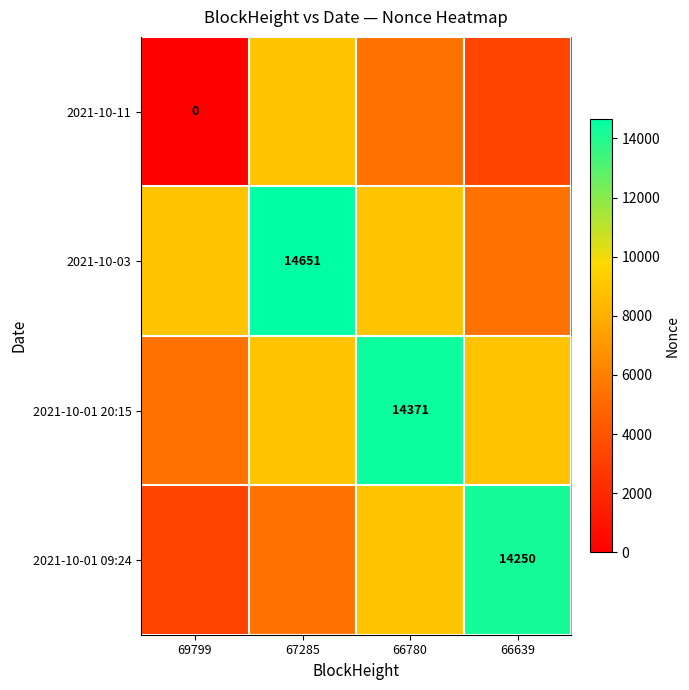

What is the difference between the 2021-10-01 09:24 values at 67285 and 66639?

8860.2